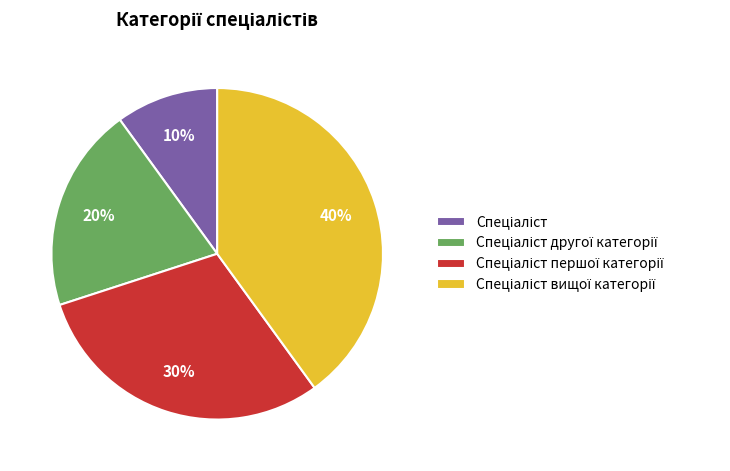

Is there any slice that represents more than half of the pie?

No